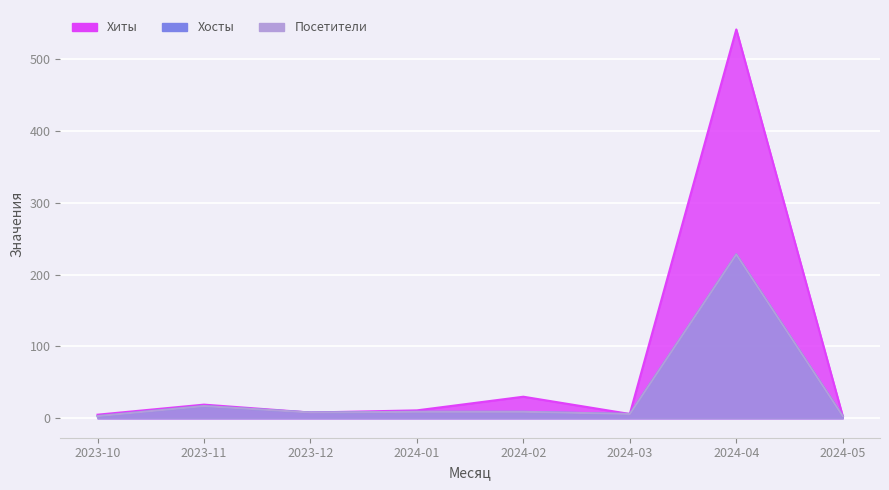

True or false: Хосты has a value of 5 at 2023-12.

False